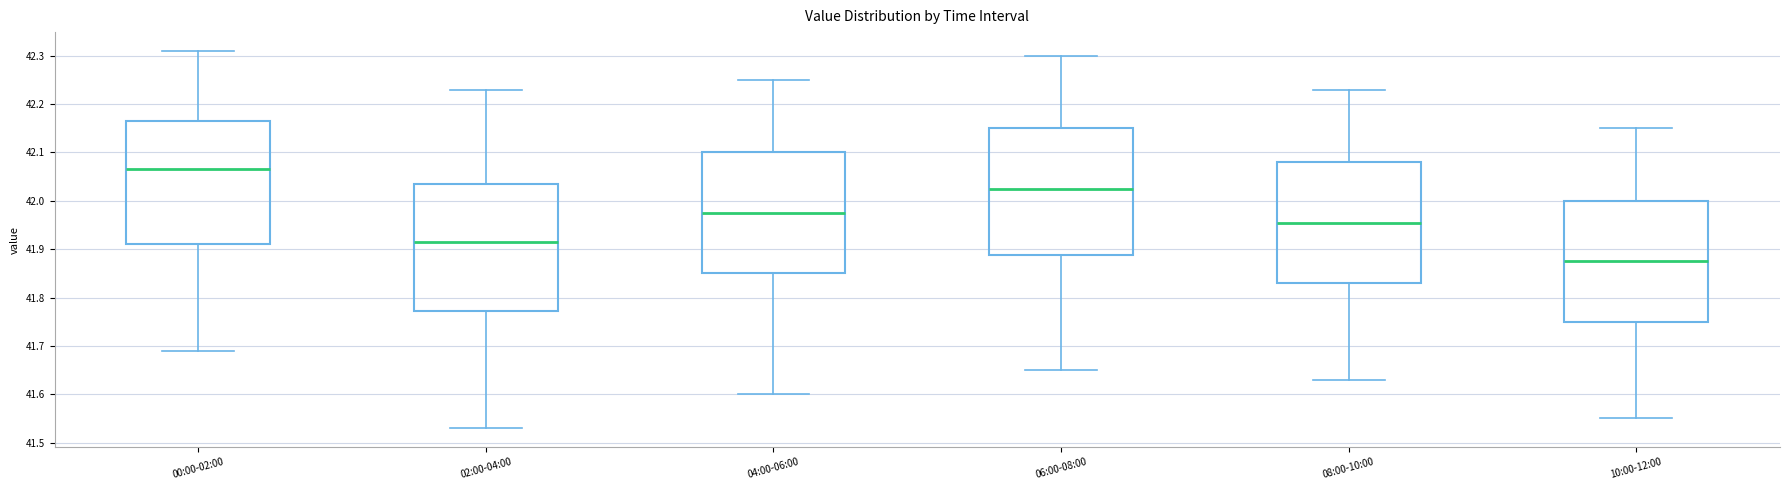

Which box's median line is the highest?

00:00-02:00